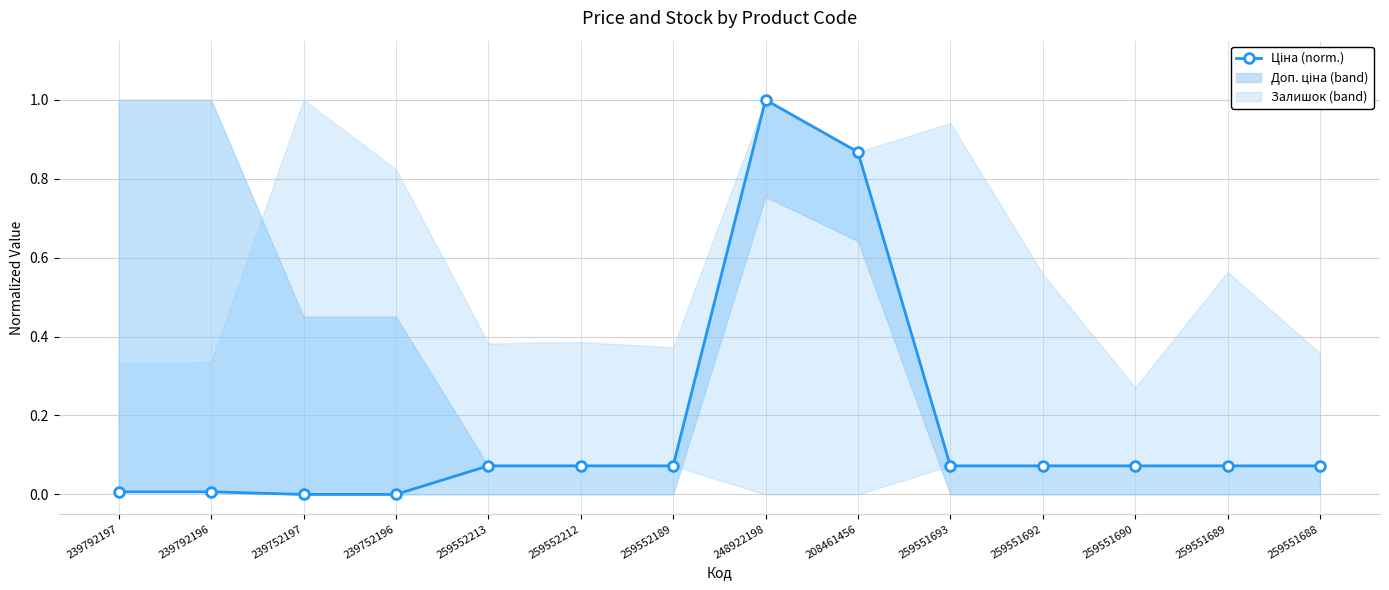

What is the difference between the values at 239792196 and 259551688?

0.1